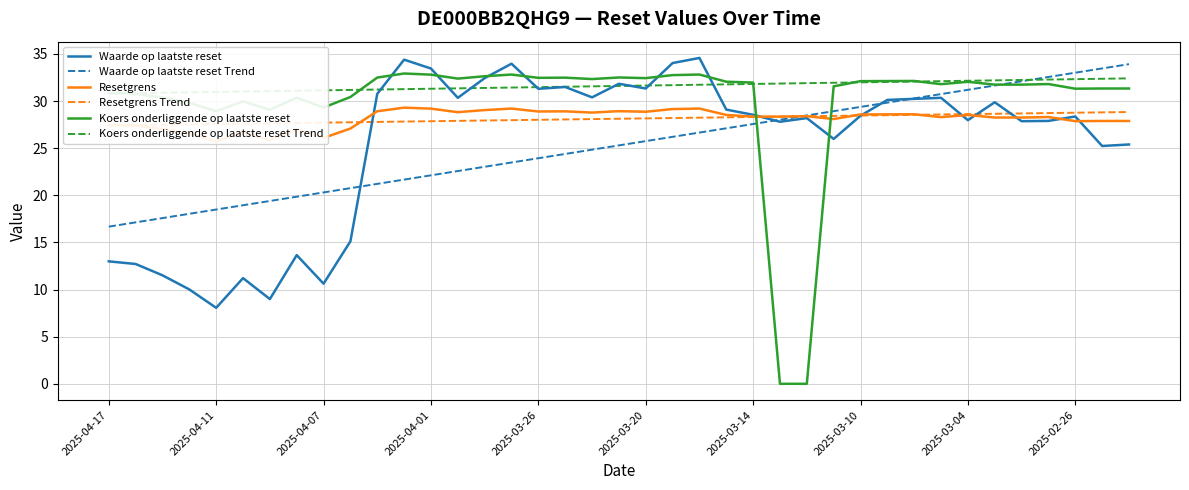

Is the value of Waarde op laatste reset at 19 greater than the value of Waarde op laatste reset Trend at 26?

Yes